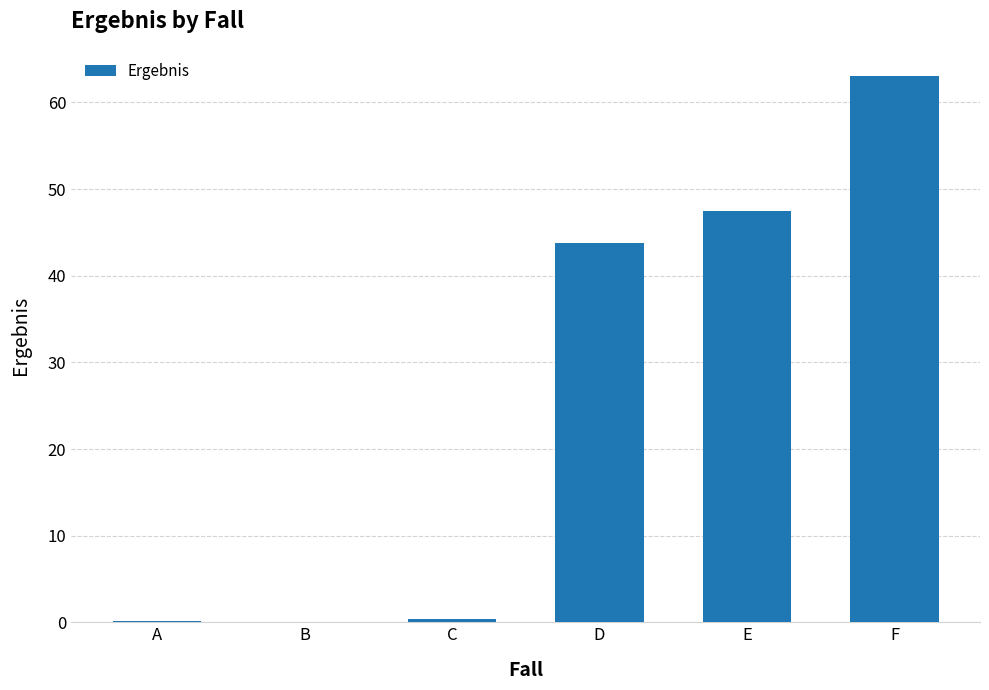

What is the change in value from D to F?

+19.2